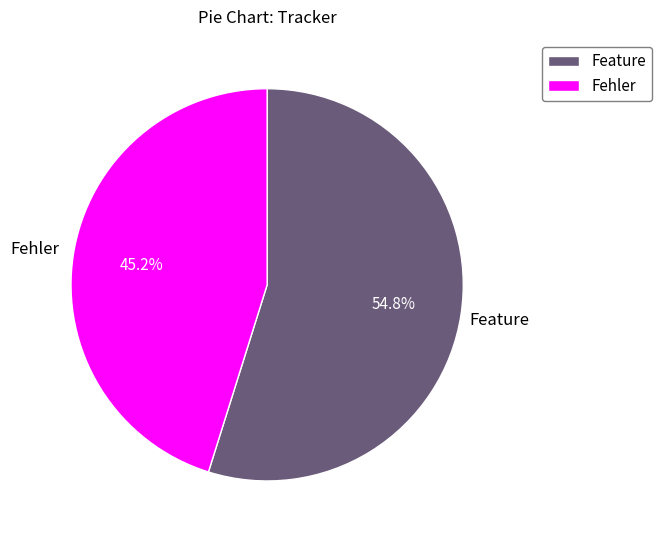

Which slice is the smallest?

Fehler